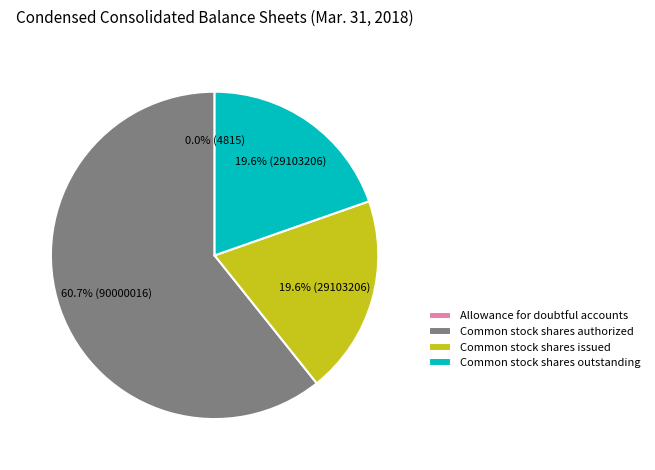

Combined, do Common stock shares issued and Common stock shares authorized account for over 50%?

Yes